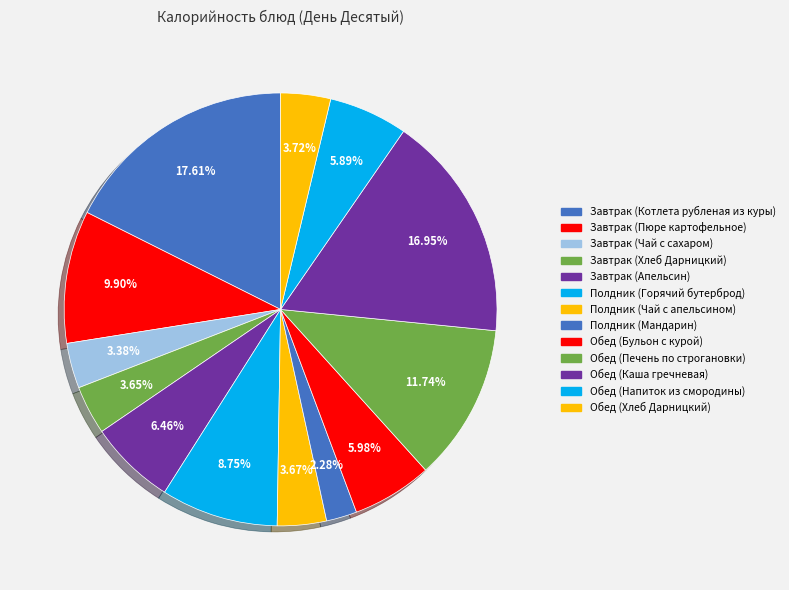

To the nearest percent, what portion does Обед (Каша гречневая) represent?

17%